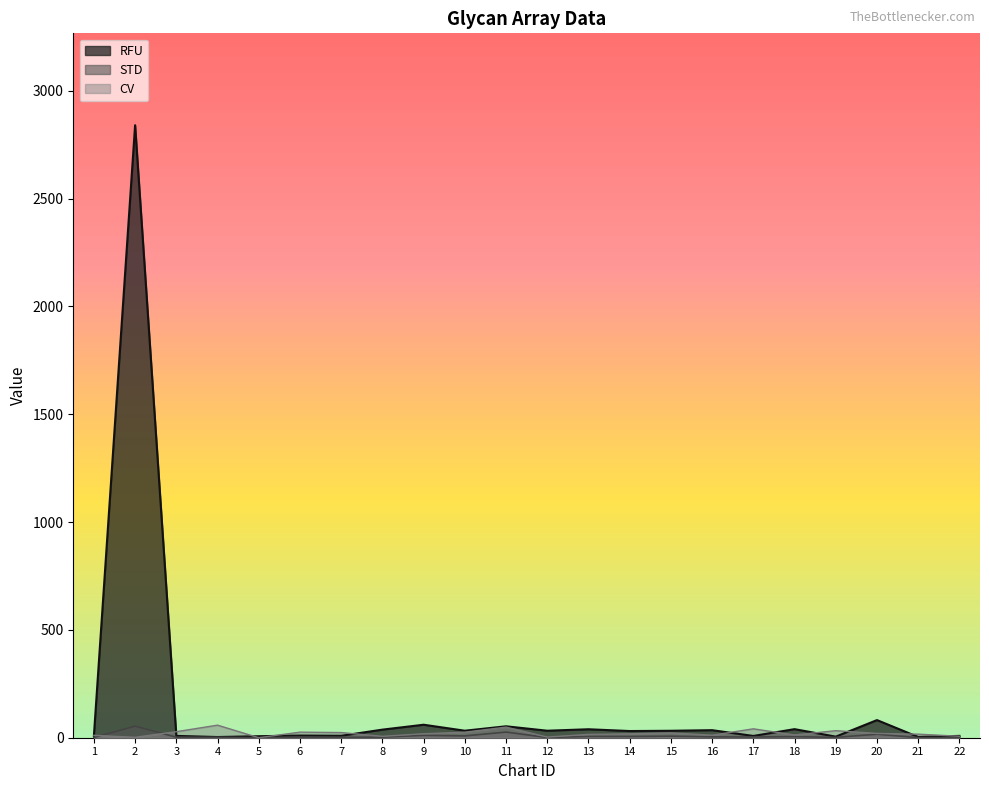

Which series has the largest range (max minus min)?

RFU